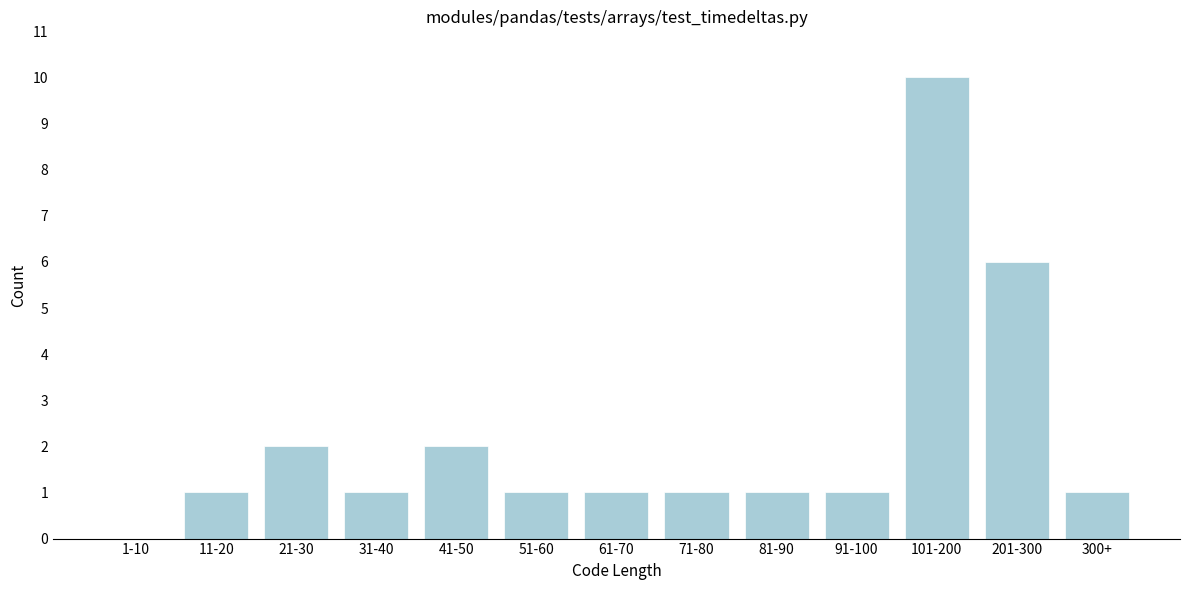

Reading left to right, list all the values displayed in this chart.

1-10=0	11-20=1	21-30=2	31-40=1	41-50=2	51-60=1	61-70=1	71-80=1	81-90=1	91-100=1	101-200=10	201-300=6	300+=1